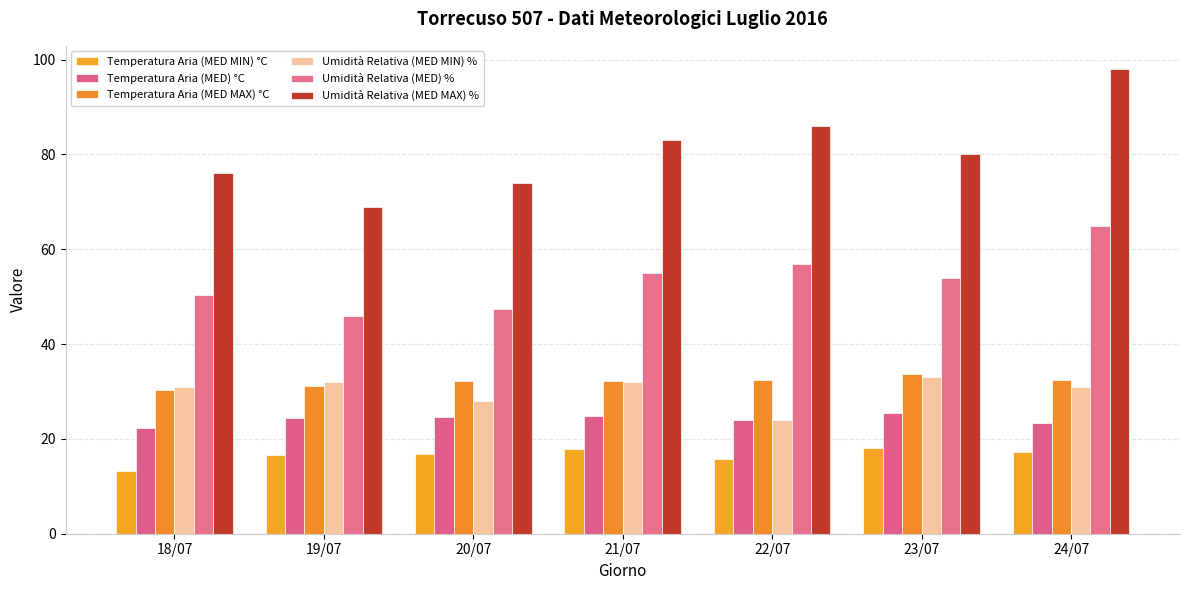

Is it true that Umidità Relativa (MED) % equals 80.6 at 23/07?

False